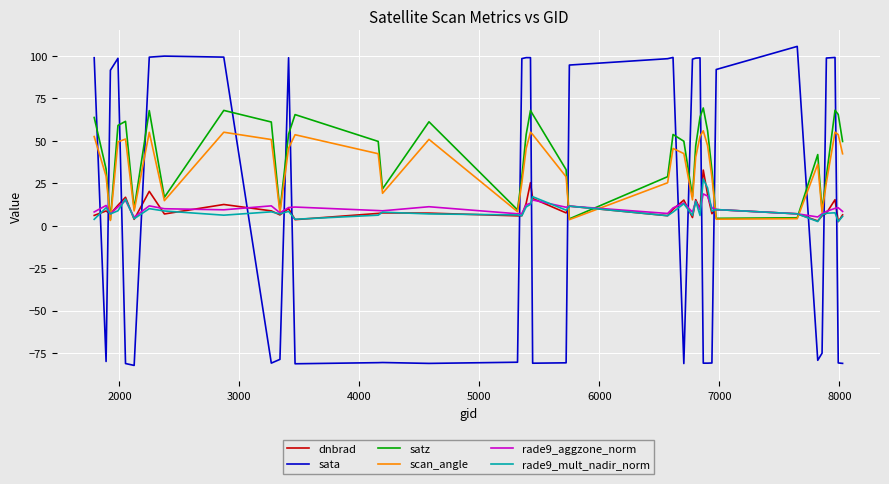

Which series has the largest range (max minus min)?

sata